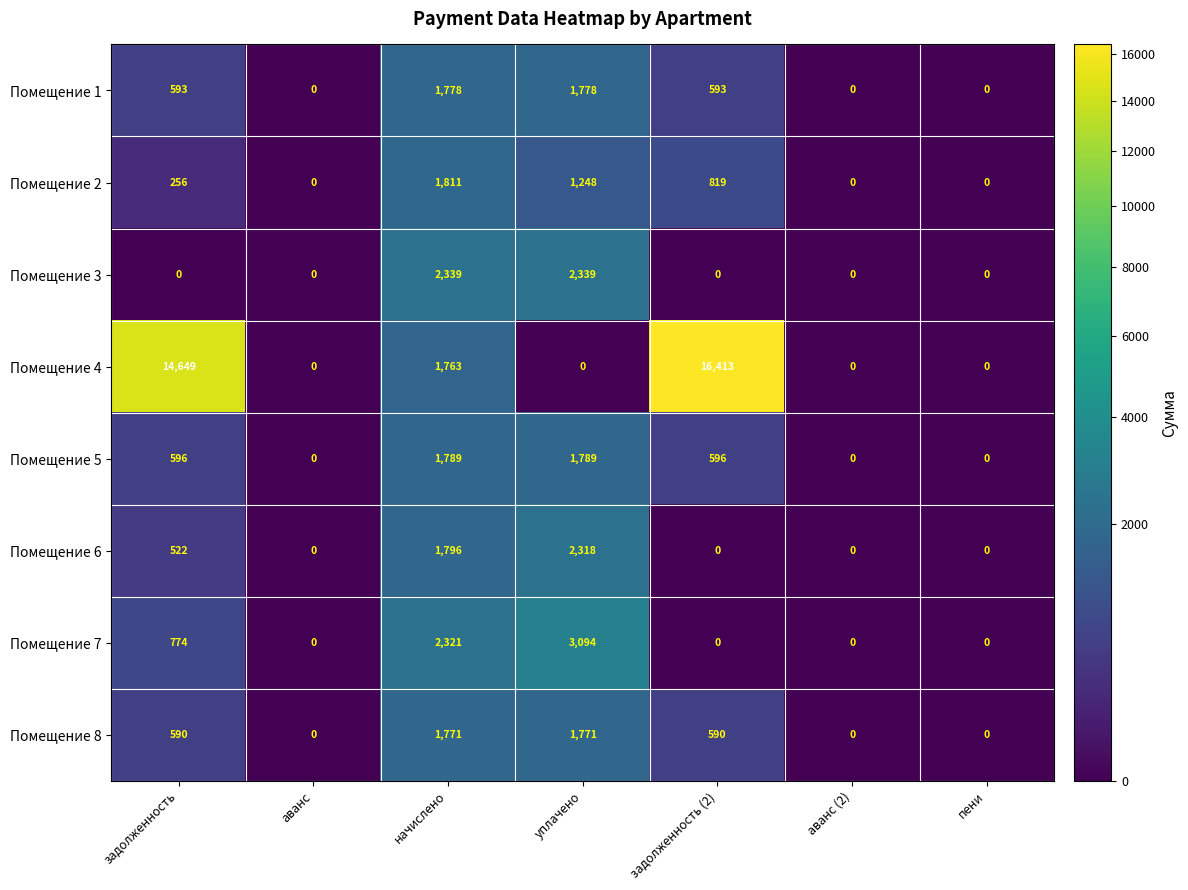

Rank the series by their maximum value, from lowest to highest.

Помещение 8, Помещение 1, Помещение 5, Помещение 2, Помещение 6, Помещение 3, Помещение 7, Помещение 4